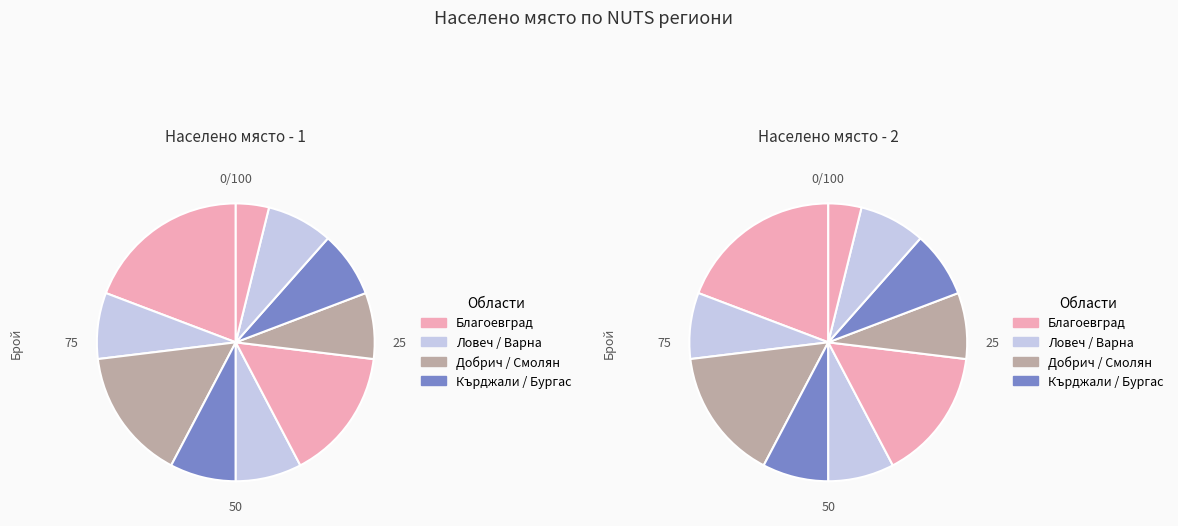

Which category has the biggest portion of the pie?

обл. Благоевград